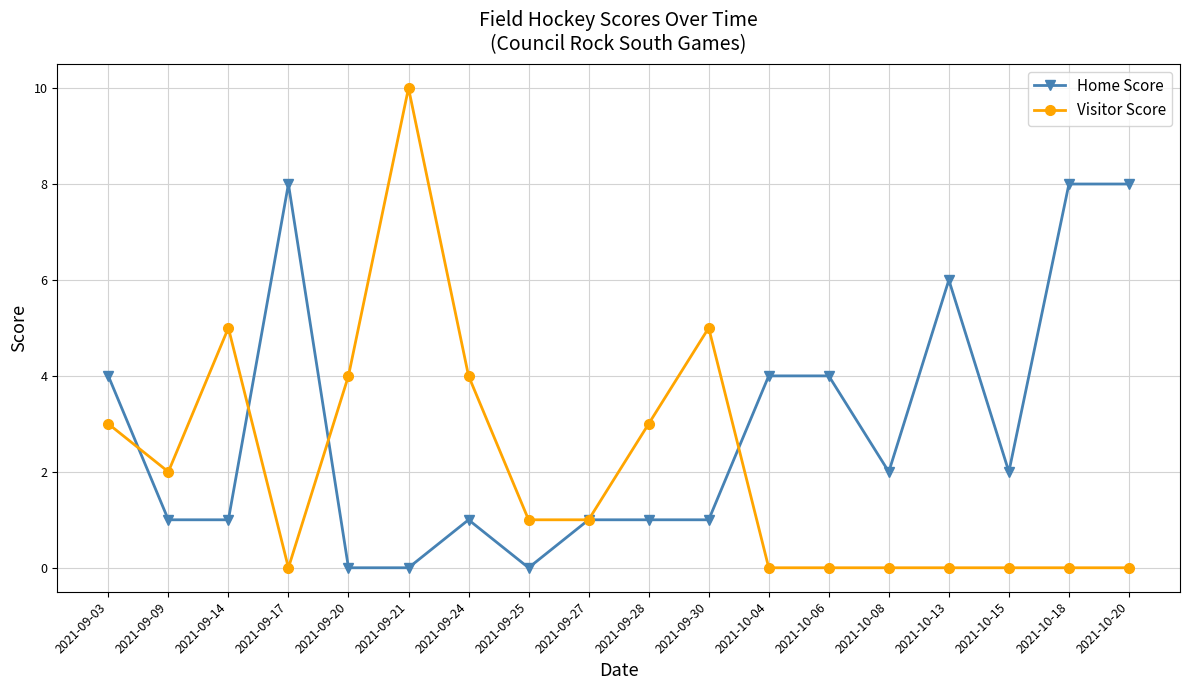

List the series in order of their overall mean, lowest first.

Visitor Score, Home Score